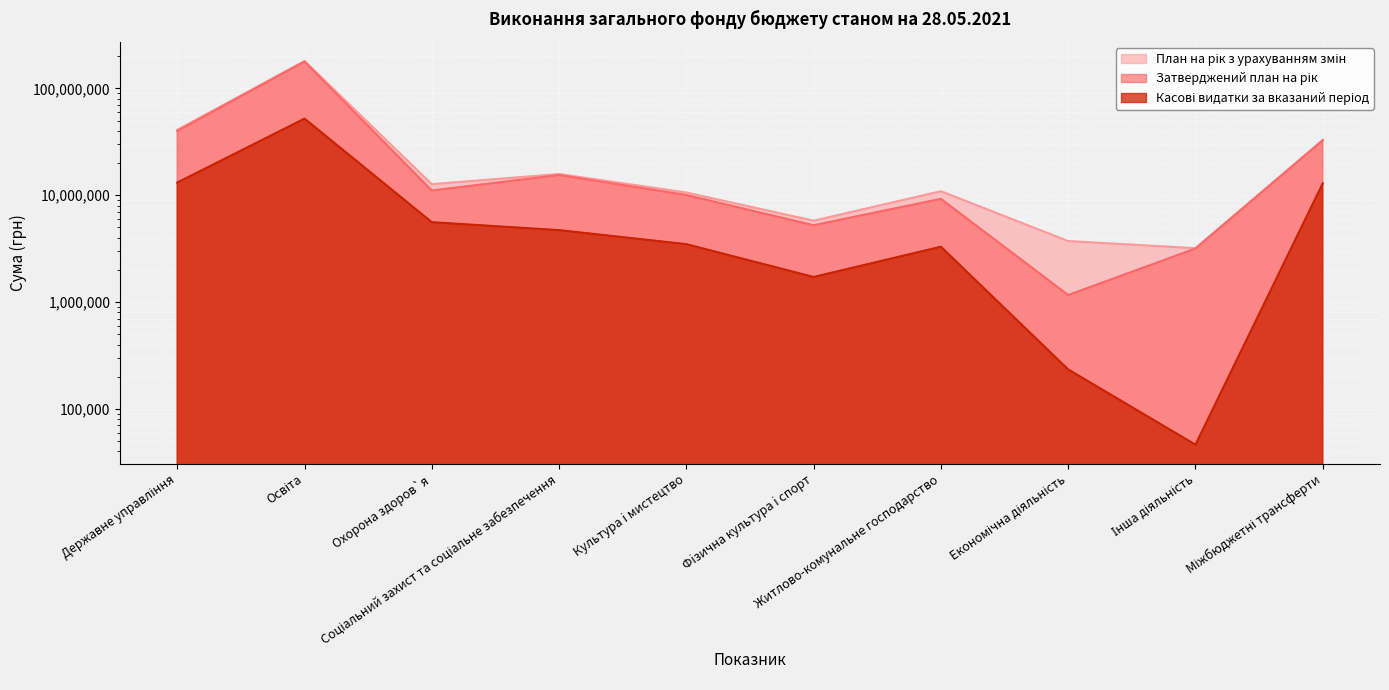

What value does the План на рік з урахуванням змін series have at Освіта?

180417159.7